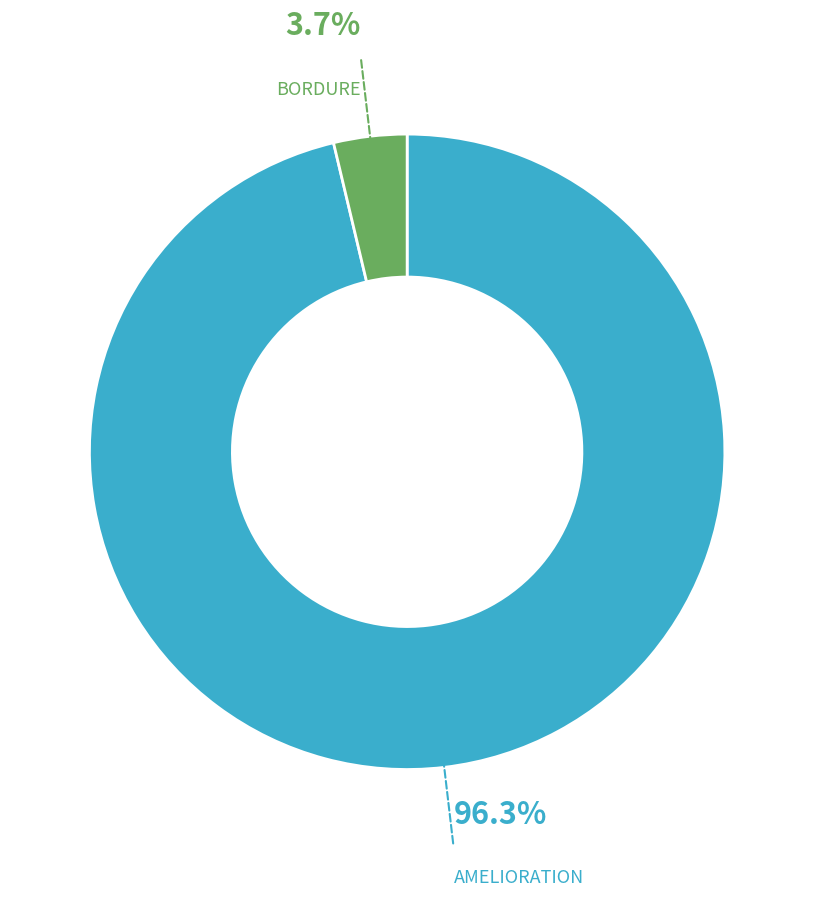

What is the majority slice?

AMELIORATION